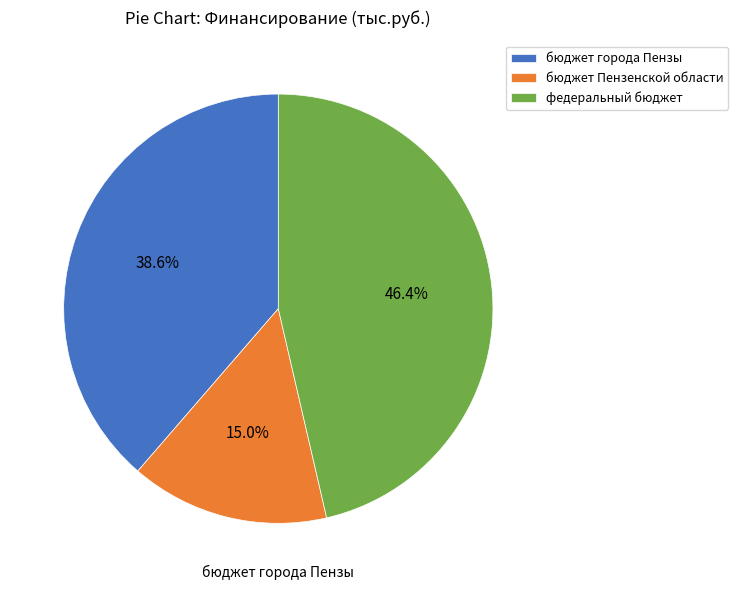

How many segments does this pie chart have?

3